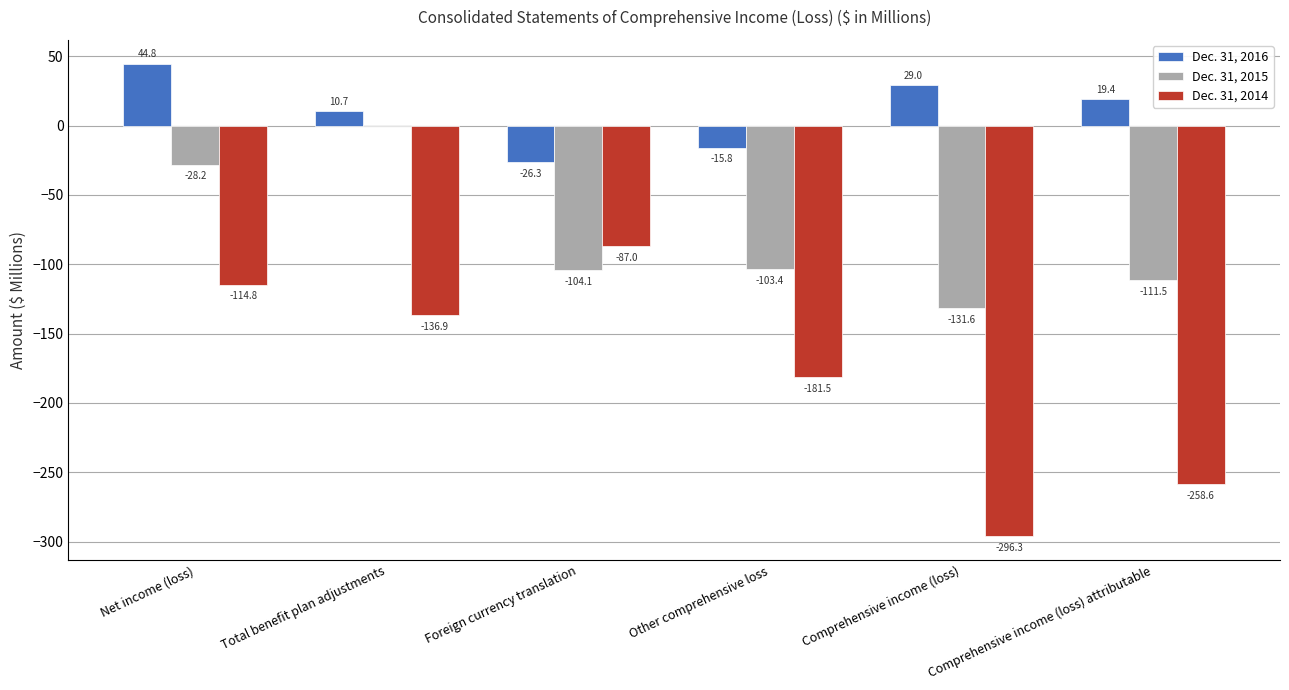

What is the sum of all Dec. 31, 2015 values?

-478.0